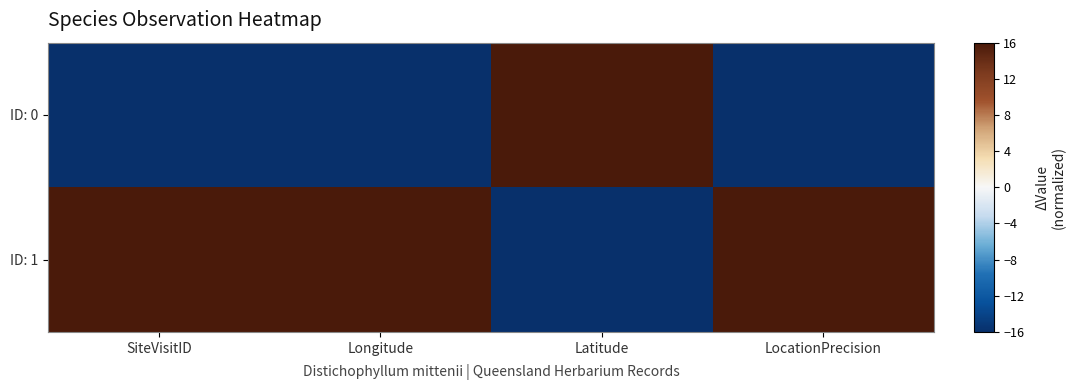

Reading left to right, list all the values displayed in this chart.

ID: 0: SiteVisitID=-16	Longitude=-16	Latitude=16	LocationPrecision=-16
ID: 1: SiteVisitID=16	Longitude=16	Latitude=-16	LocationPrecision=16